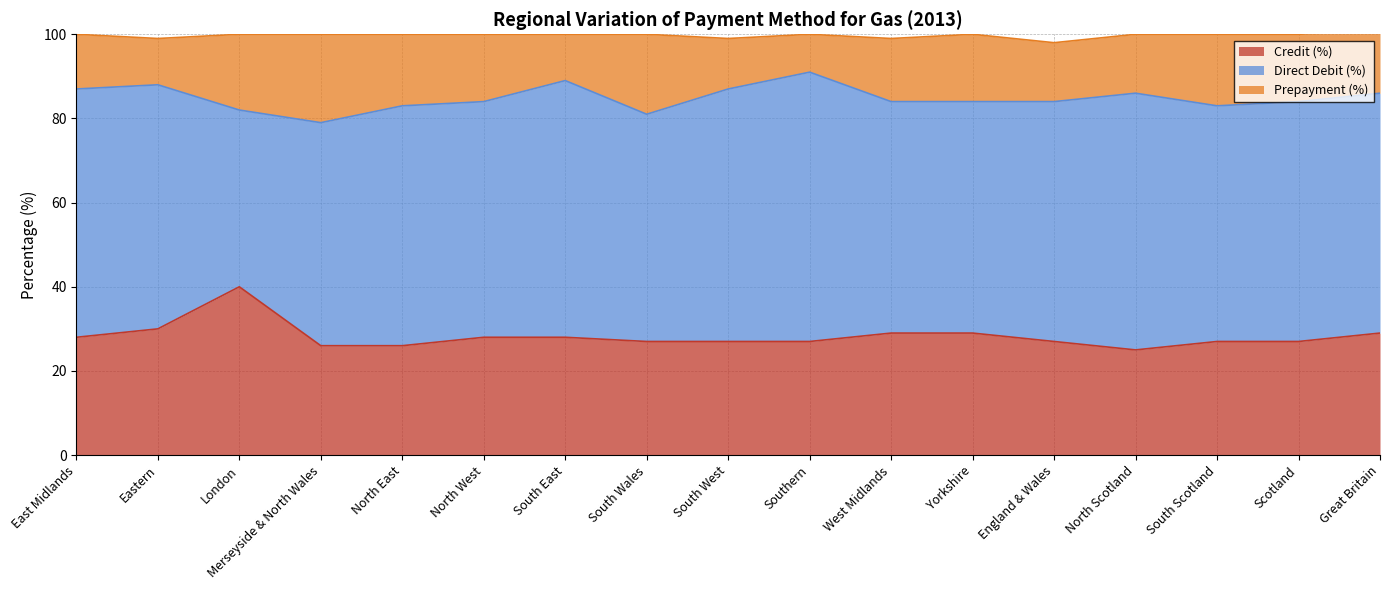

What is the difference between the highest and lowest values at Great Britain?

42